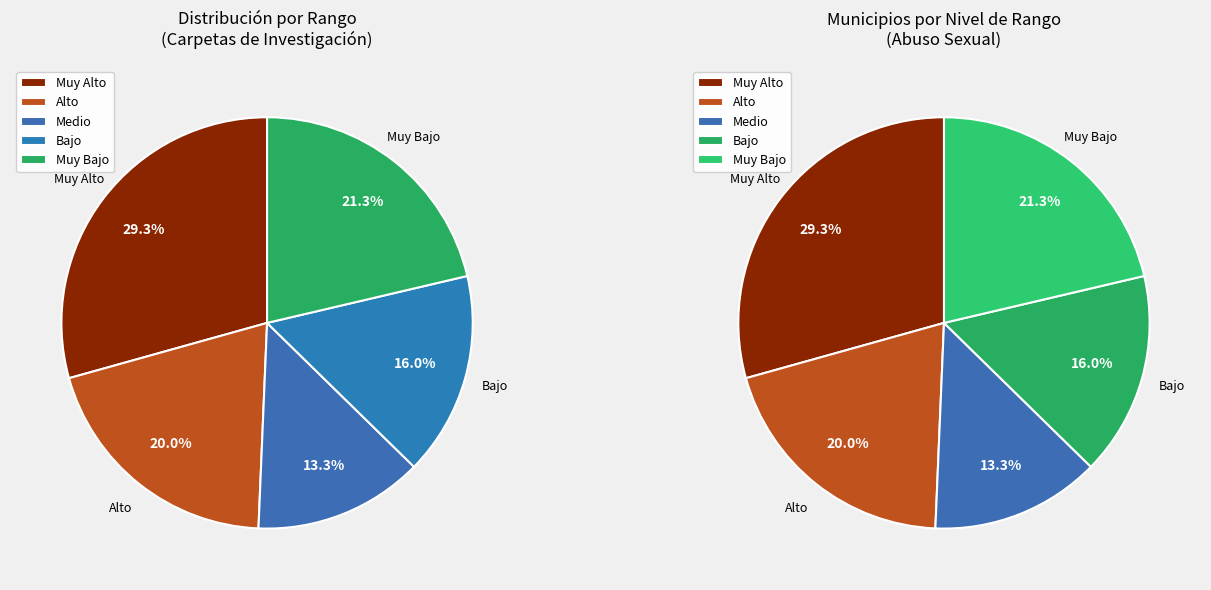

To the nearest percent, what percentage of the pie is Alto?

20%